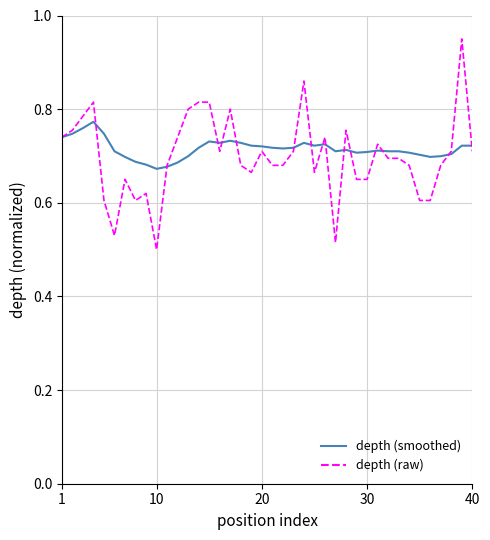

How many distinct data groups are displayed?

2